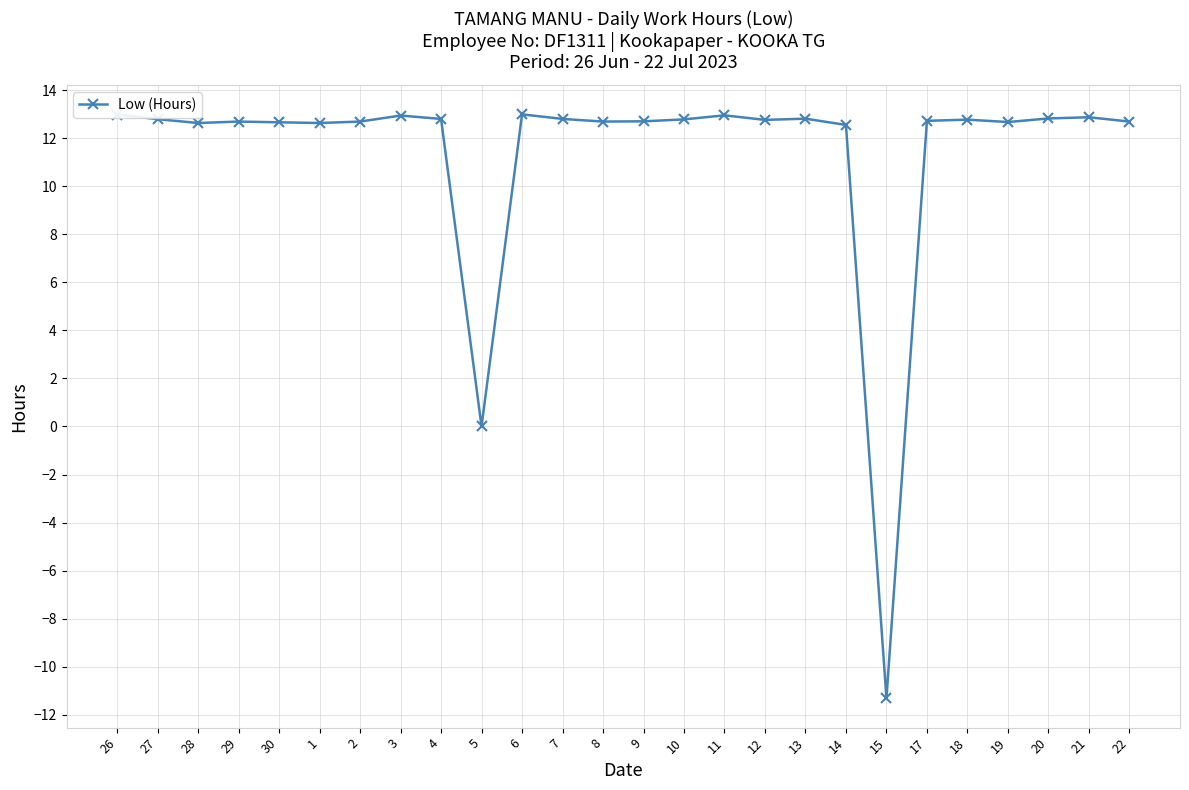

Where does the data first go above 12?

26